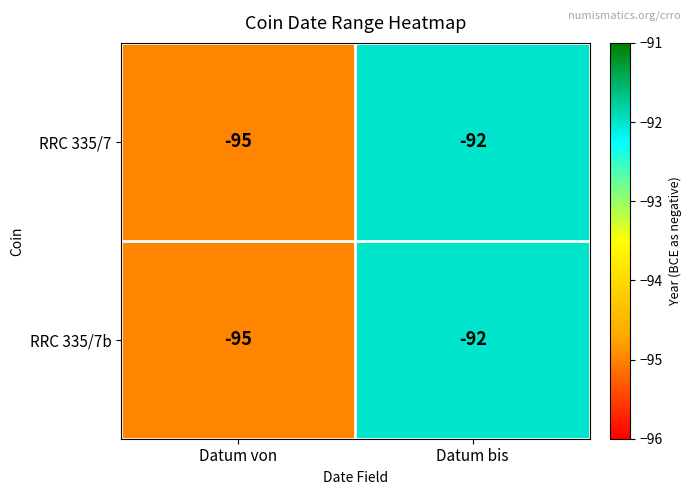

The value of RRC 335/7 at Datum bis is -31. True or false?

False